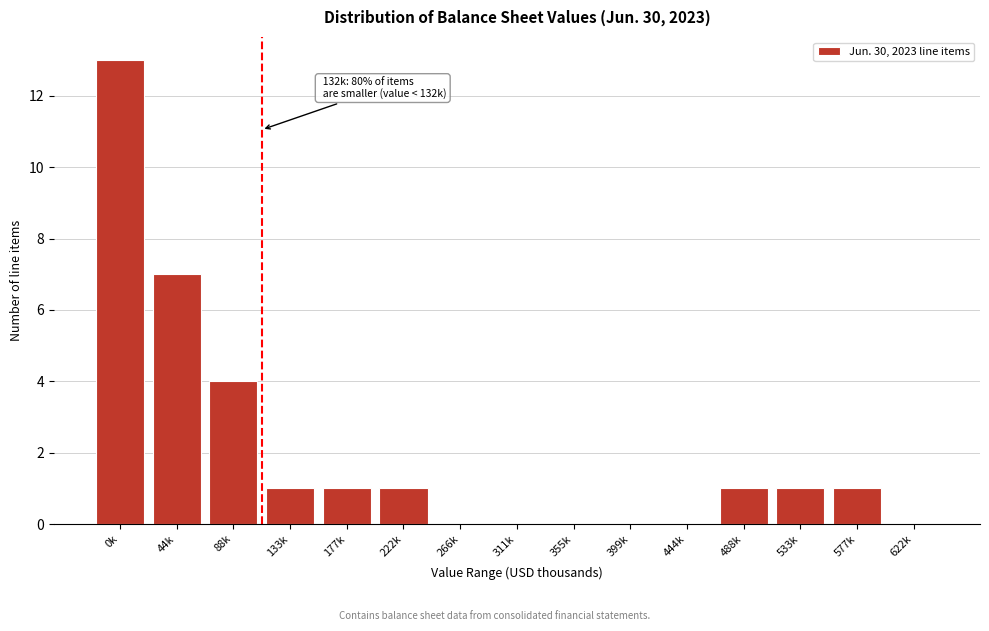

Reading left to right, transcribe all the data shown in this chart.

0k=13	44k=7	88k=4	133k=1	177k=1	222k=1	266k=0	311k=0	355k=0	399k=0	444k=0	488k=1	533k=1	577k=1	622k=0